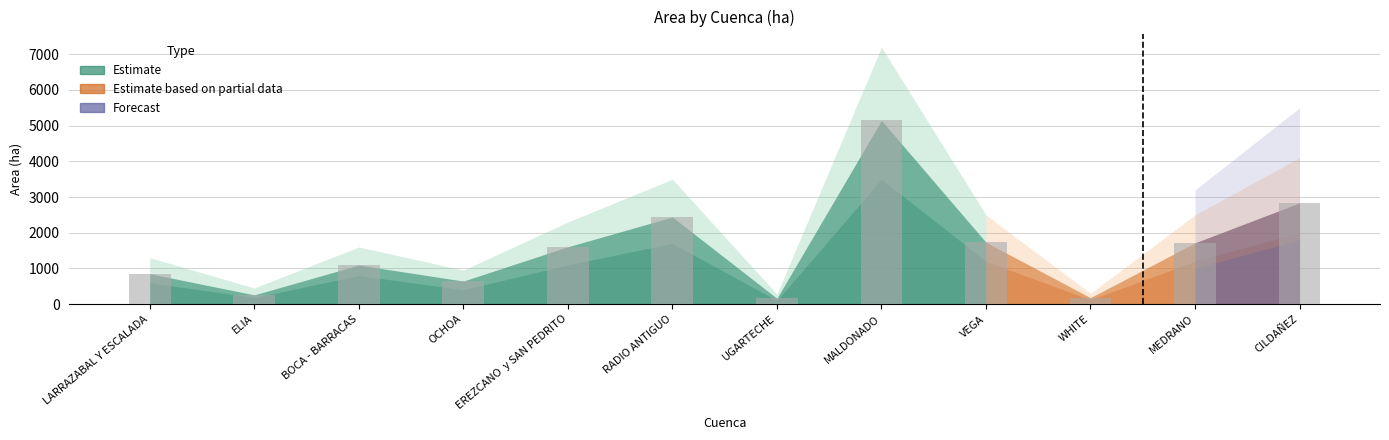

What is the minimum value shown in the chart?

162.2